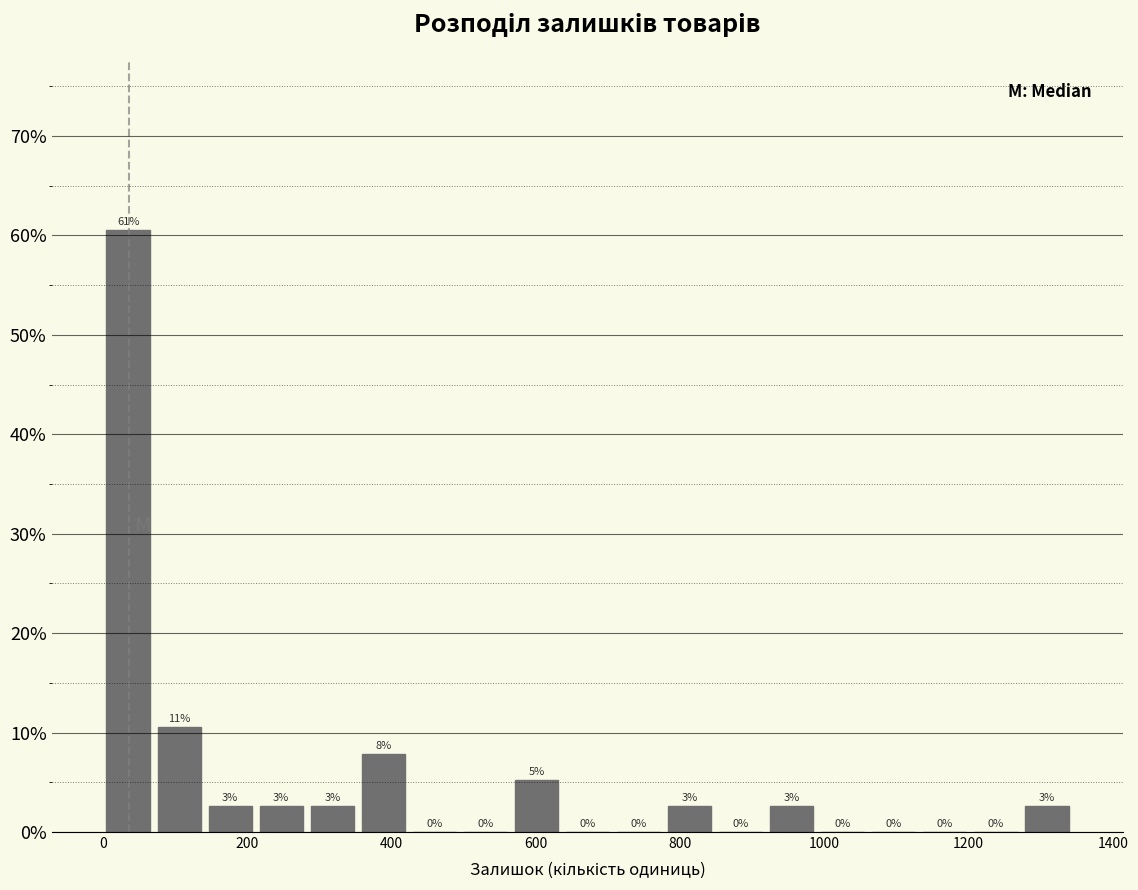

Read against the x-axis, roughly where is the centre of the tallest bar?

40